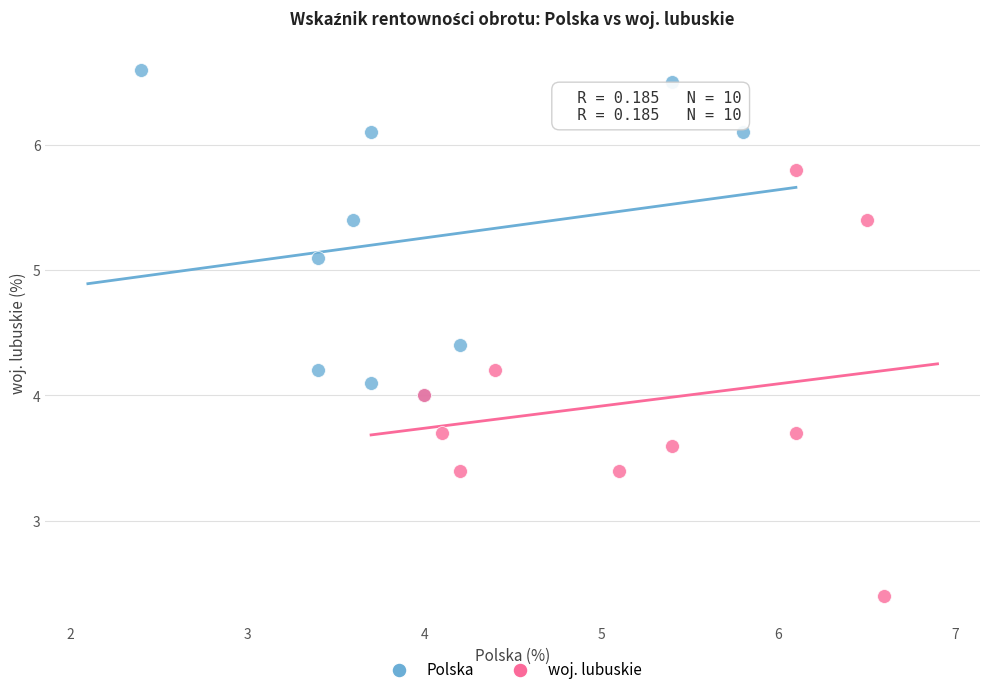

Which series reaches the minimum Y coordinate?

woj. lubuskie